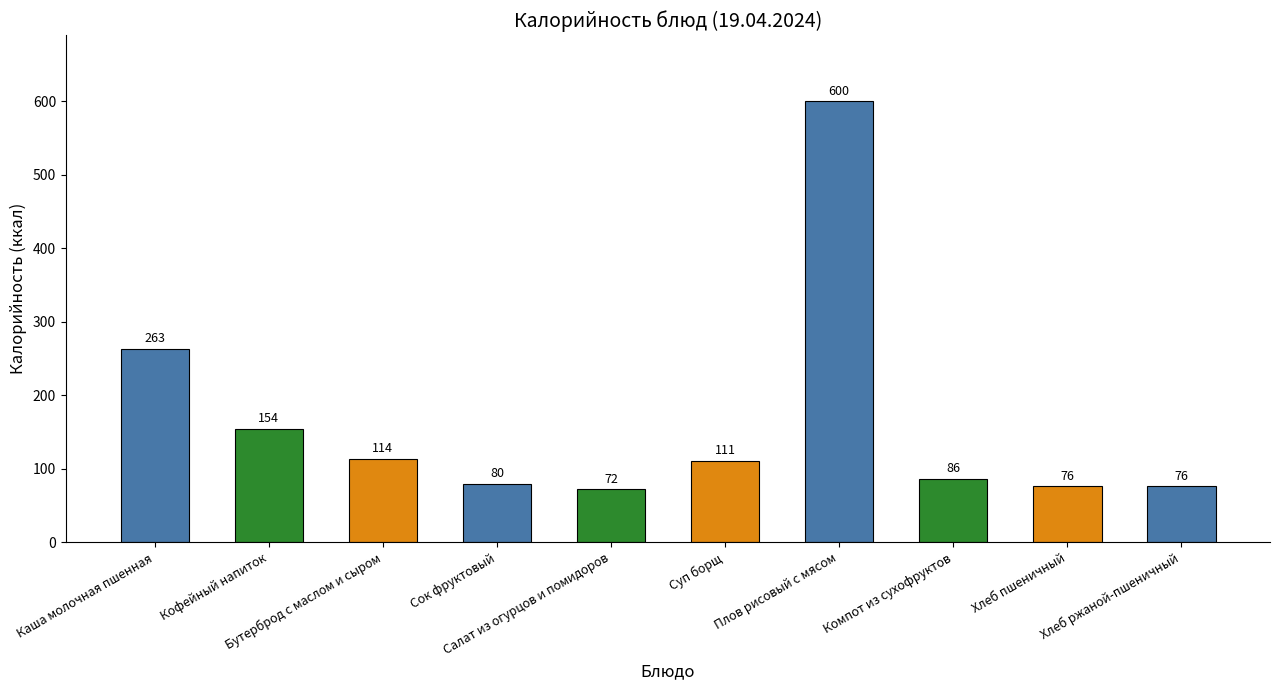

Reading left to right, what are all the values shown in this chart?

263	154	114	80	72	111	600	86	76	76